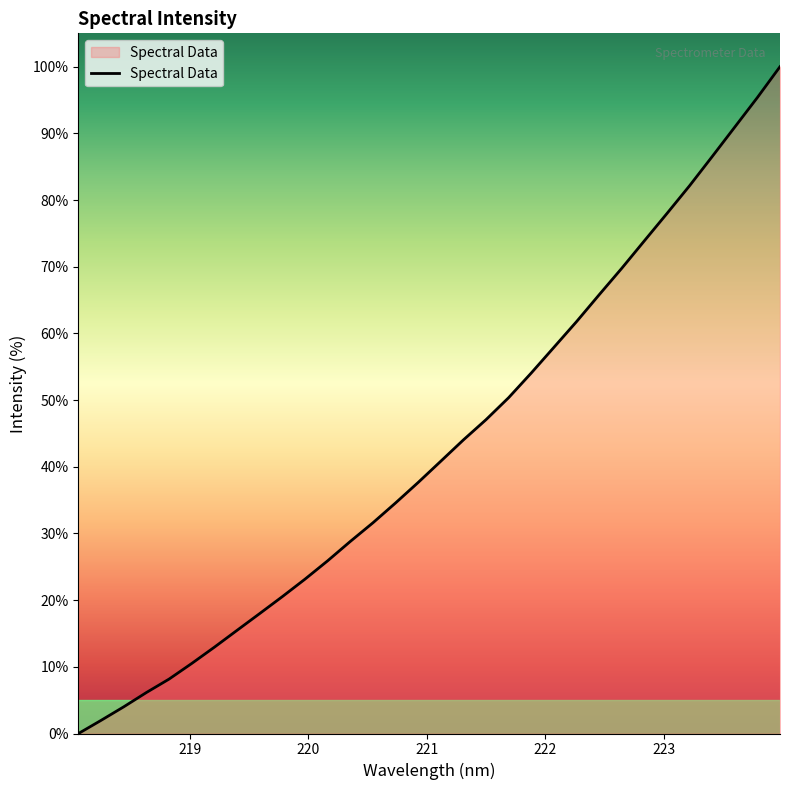

What is the greatest value displayed?

100.0